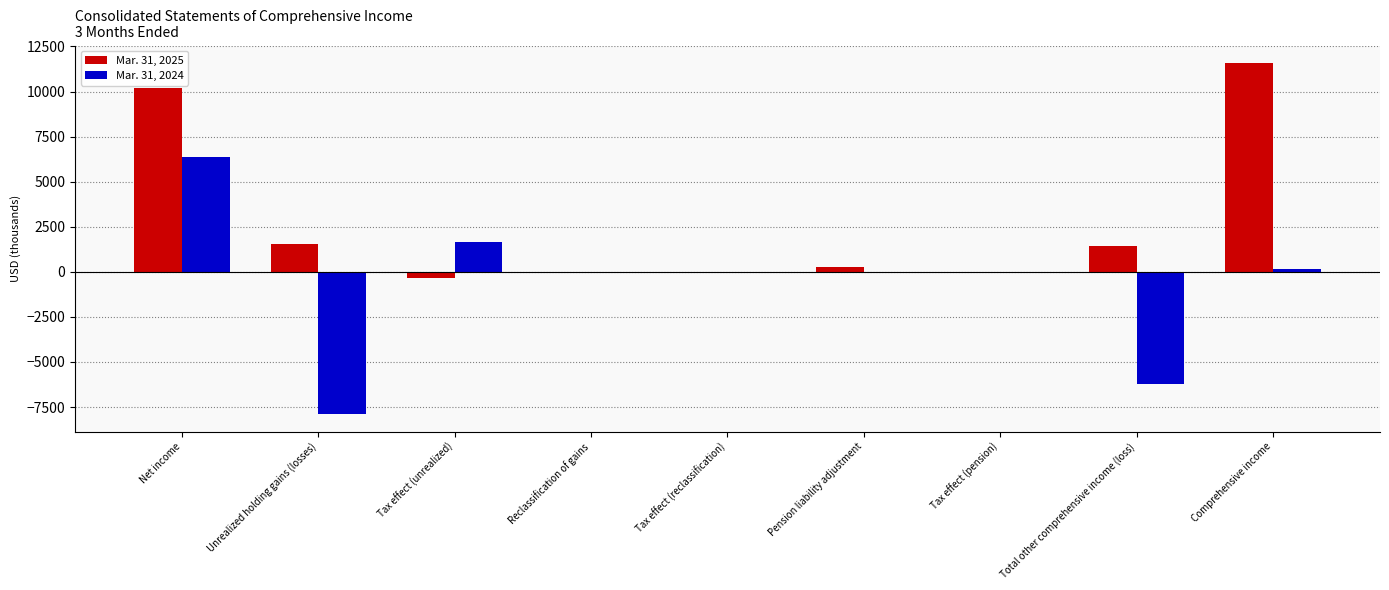

What is the spread (max minus min) of values at Tax effect (unrealized)?

2042